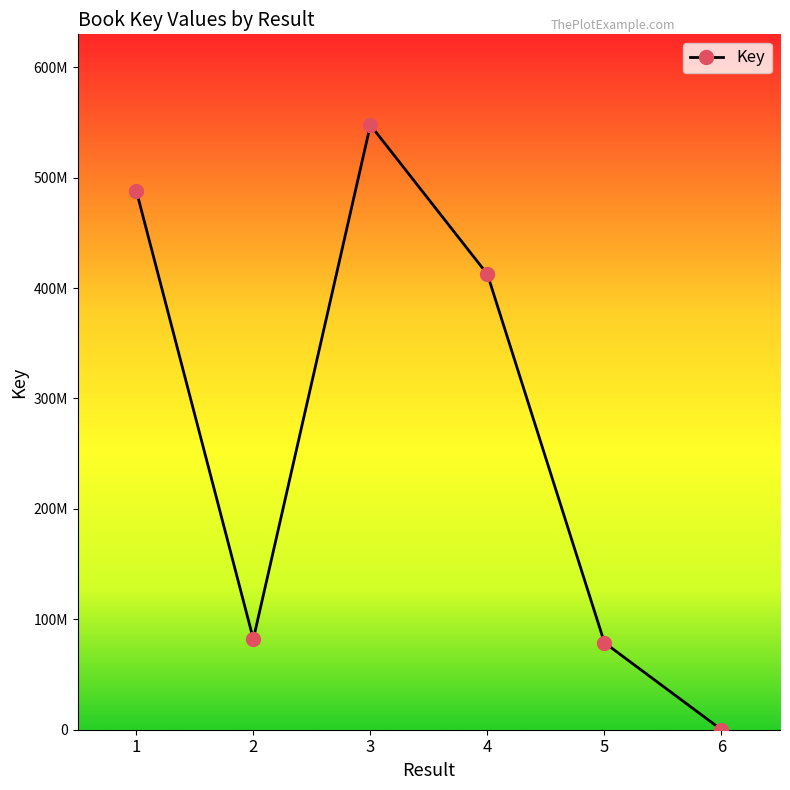

Between 5 and 3, which is larger?

3